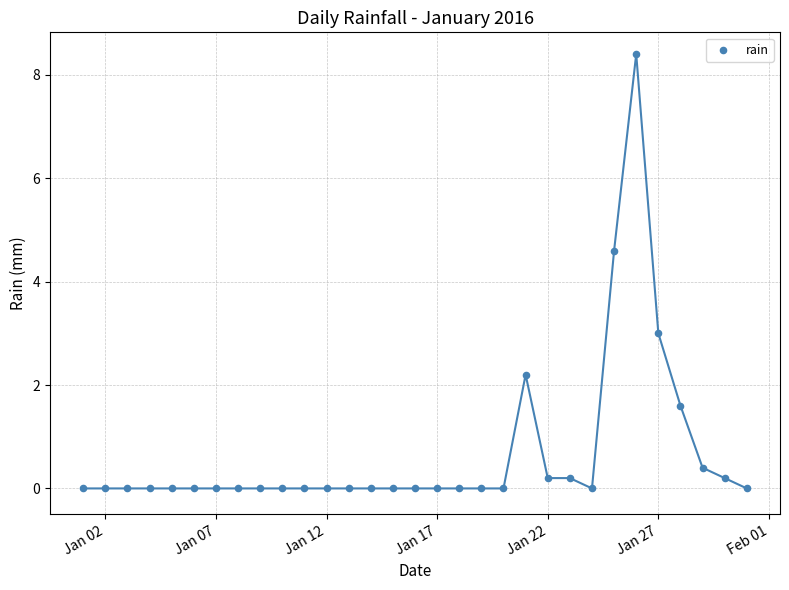

What is the range of X values (max minus min)?

30.0